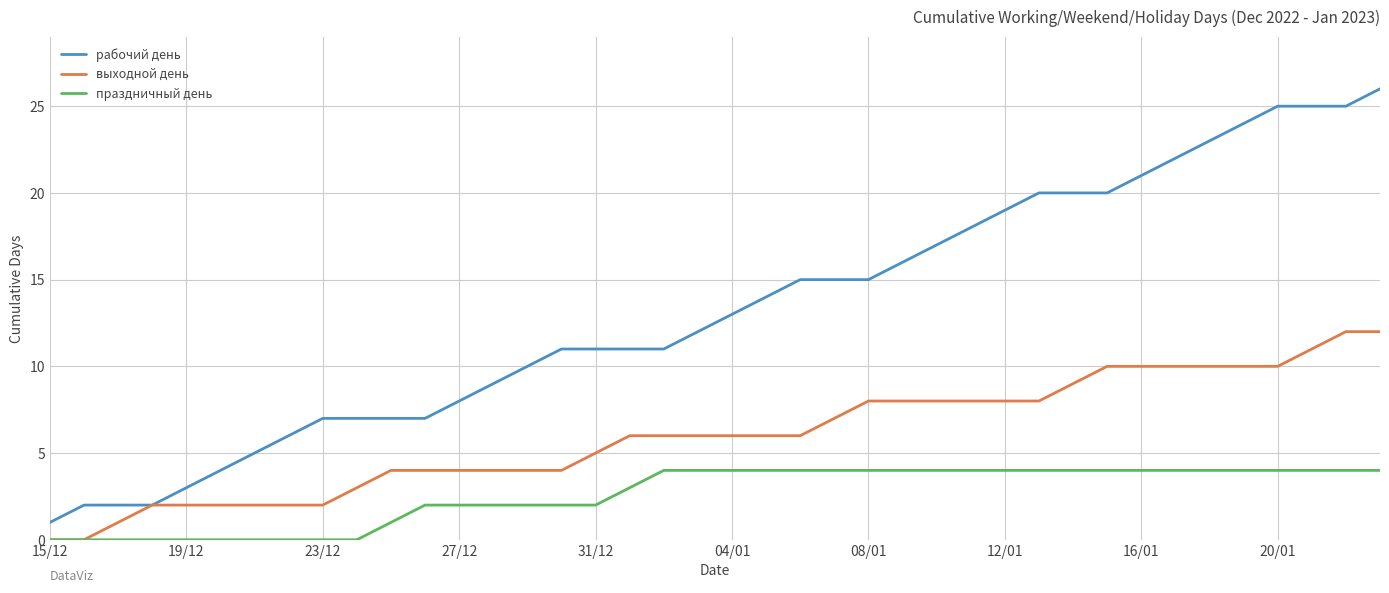

What is the highest value of the рабочий день series?

26